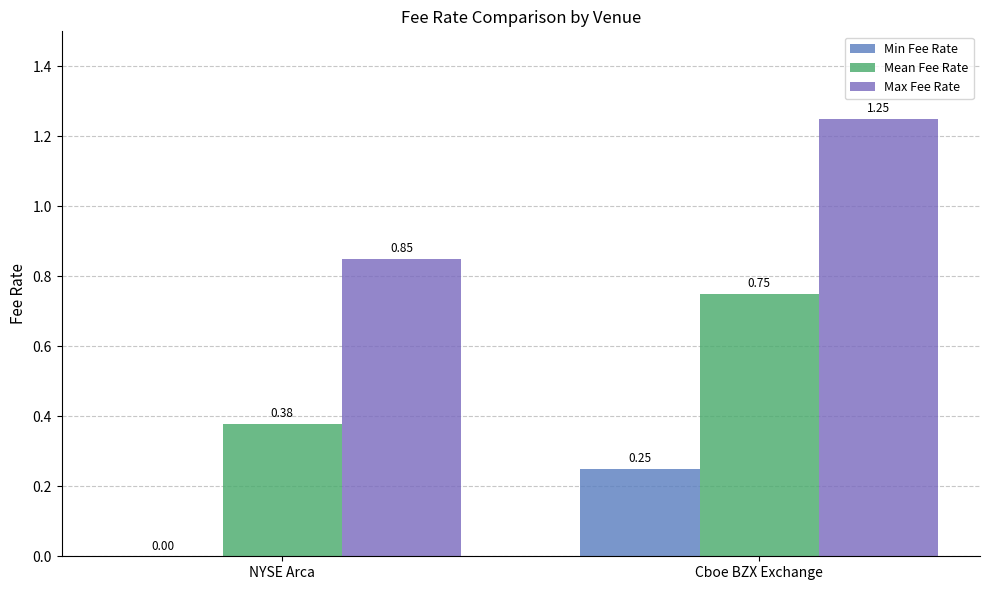

What is the sum of all Mean Fee Rate values?

1.1